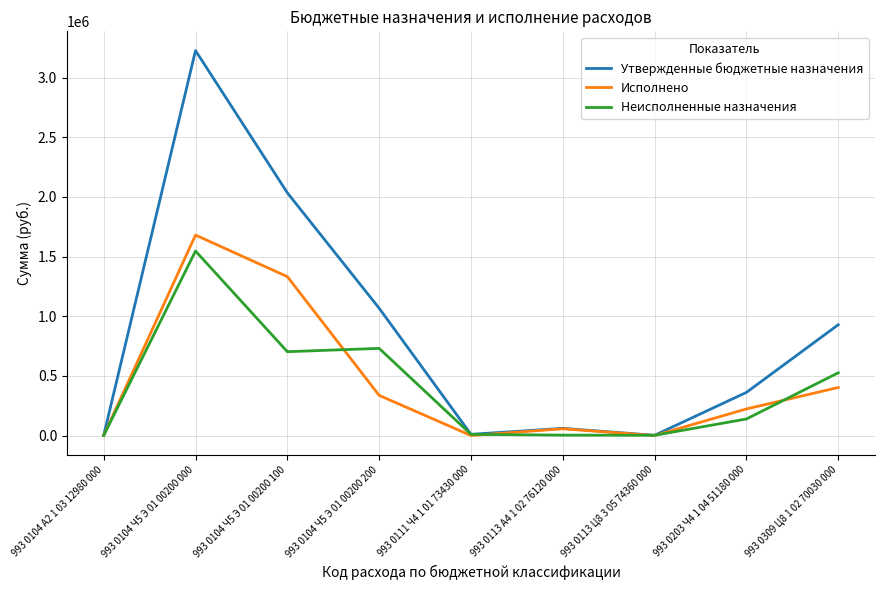

Which series changed the most between 993 0113 A4 1 02 76120 000 and 993 0113 Ц8 3 05 74360 000?

Утвержденные бюджетные назначения